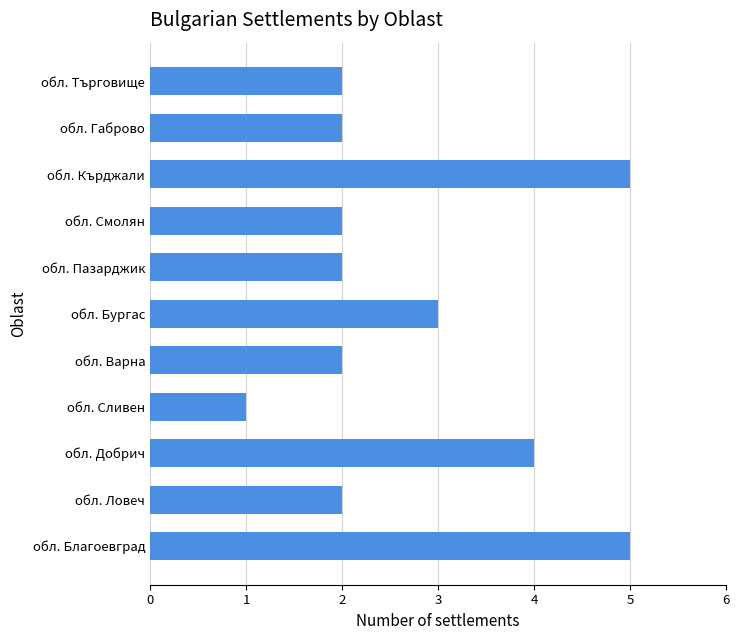

What is the difference between the maximum and minimum values?

4